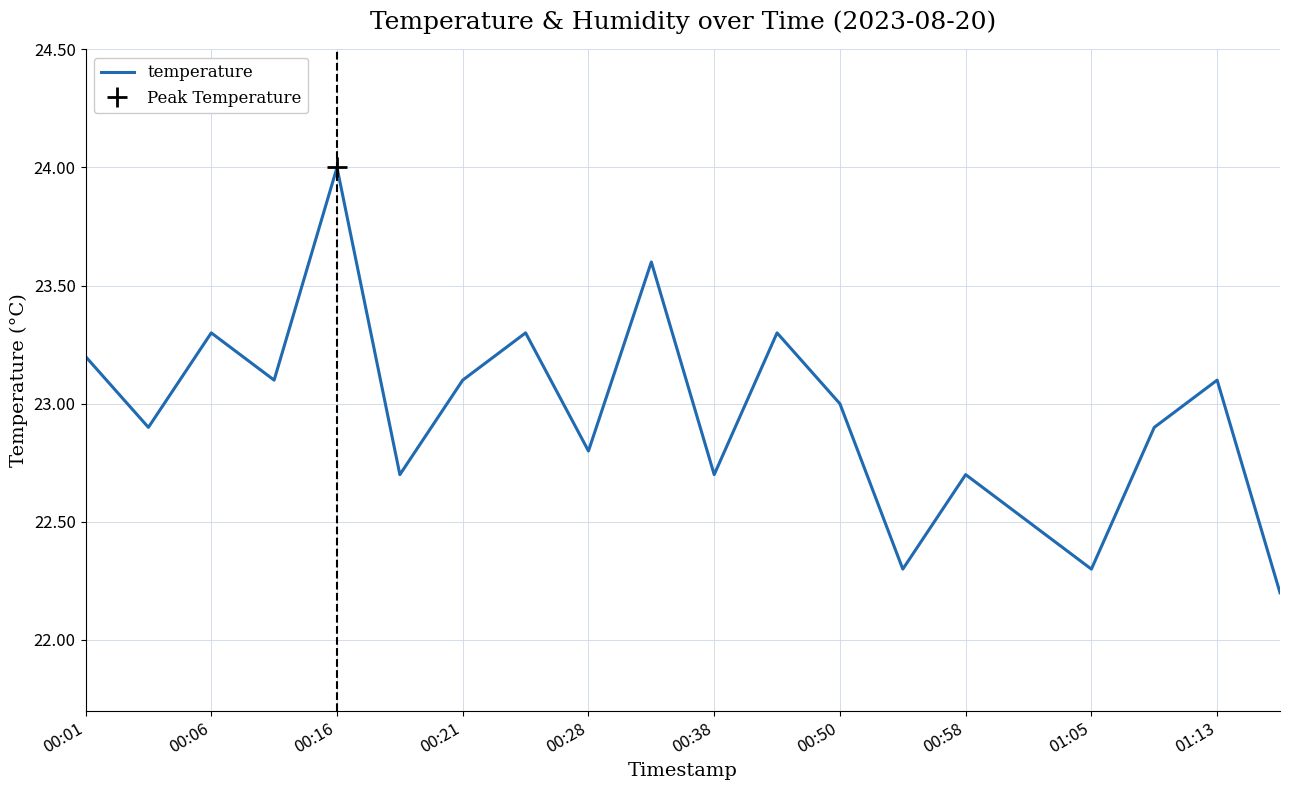

Is it true that temperature equals 23.1 at 00:21?

True